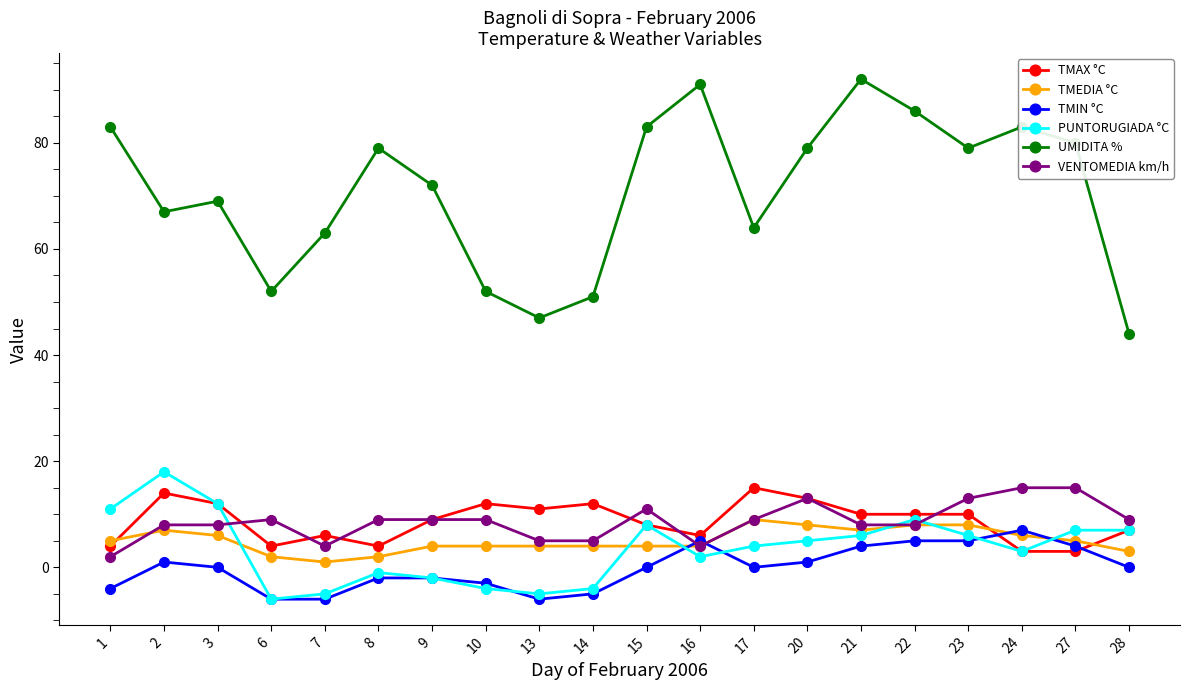

What is the value of the PUNTORUGIADA °C point at the 8th from the left?

-4